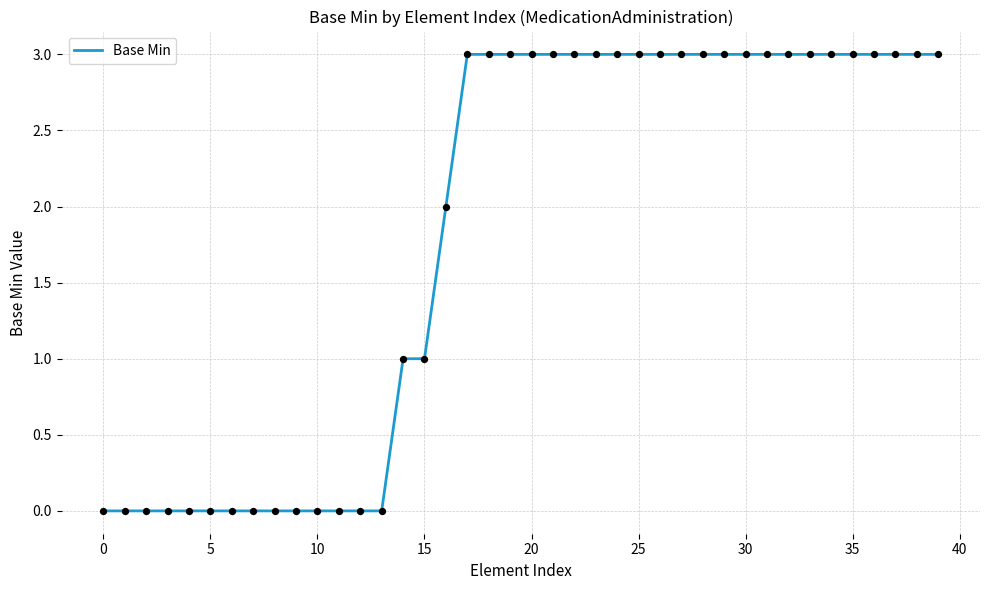

What is the difference between the maximum and minimum values?

3